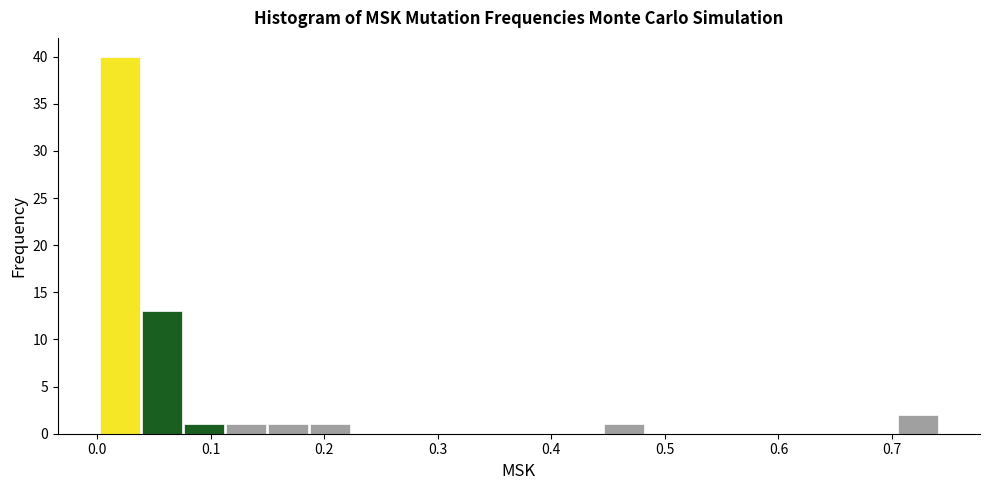

Read against the x-axis, roughly where is the centre of the tallest bar?

0.02